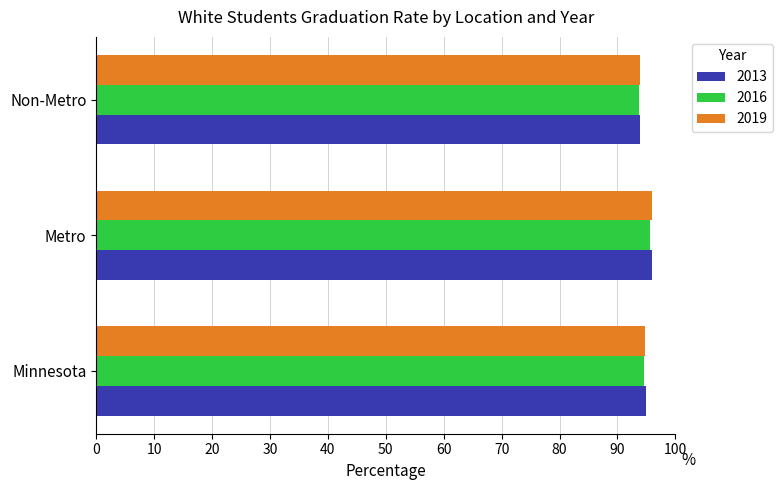

What is the highest value of the 2019 series?

95.9